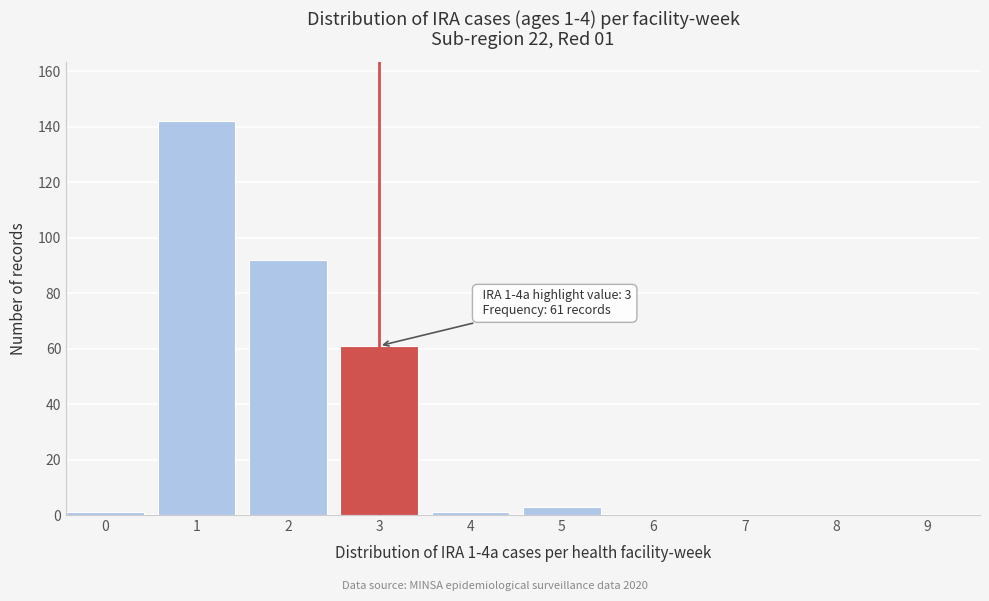

Reading left to right, transcribe all the data shown in this chart.

0=1	1=142	2=92	3=61	4=1	5=3	6=0	7=0	8=0	9=0